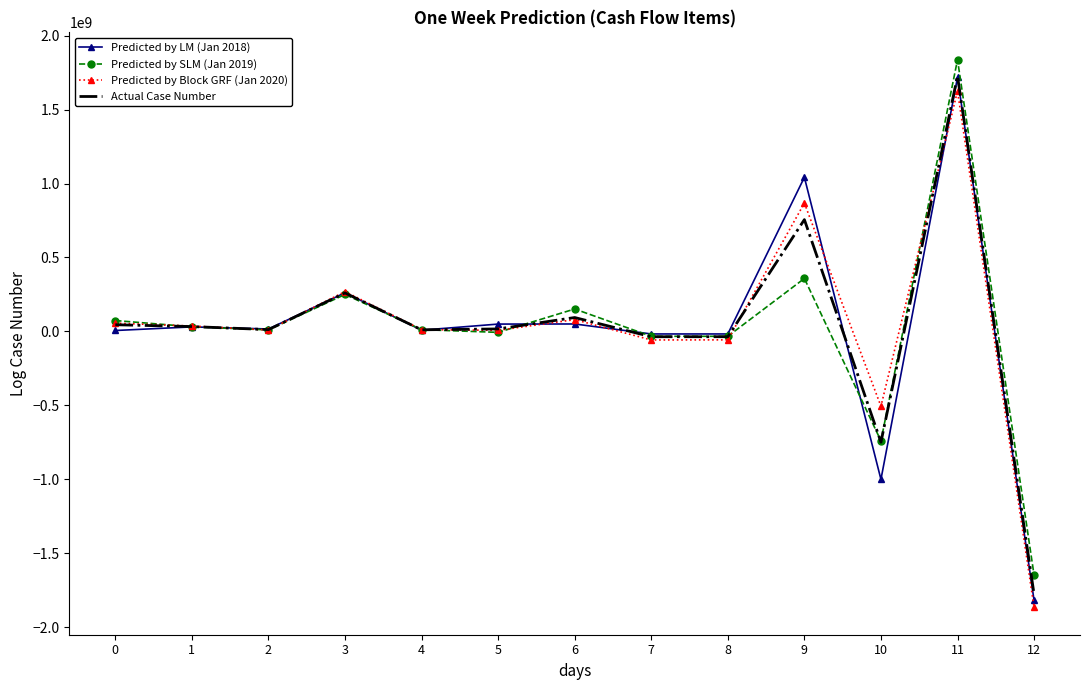

At which category is the sum across all series the highest?

11